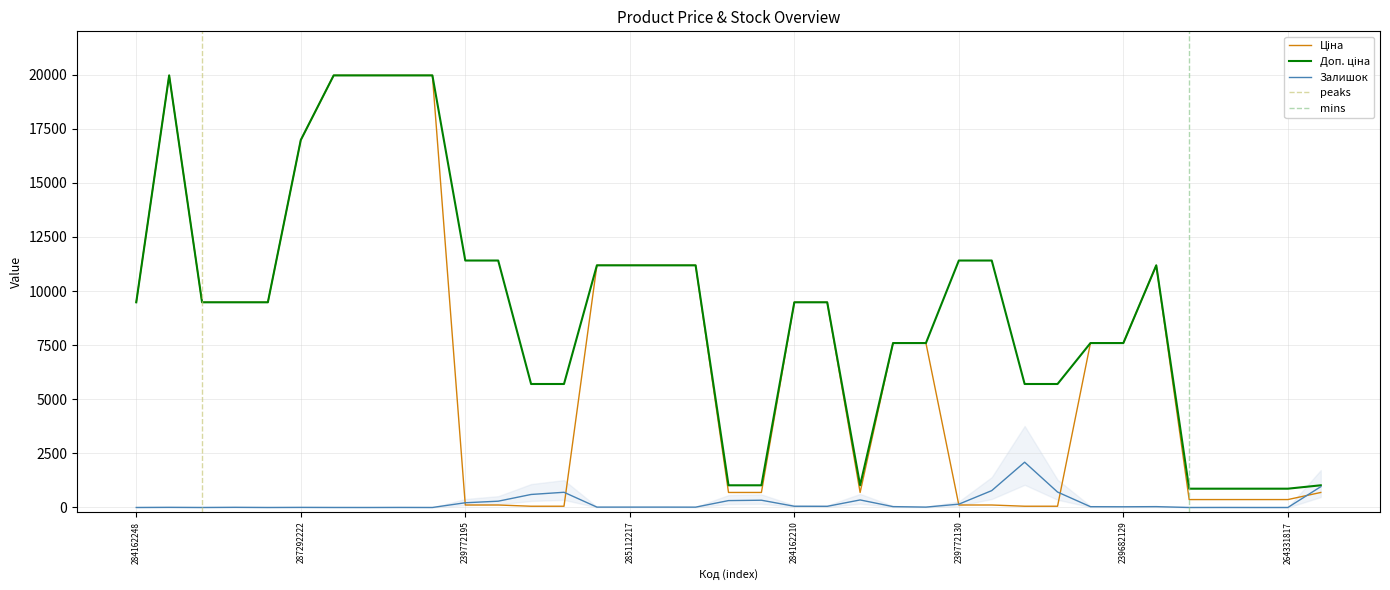

True or false: Залишок has a value of 74.9 at 21.

False